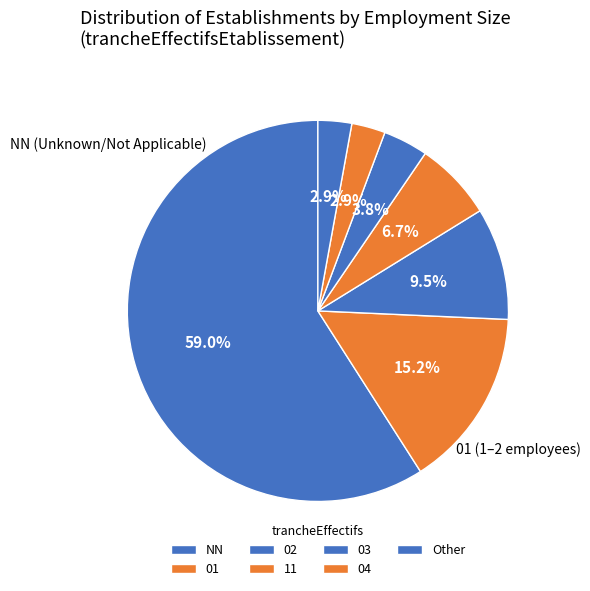

Is NN the majority of the pie?

Yes